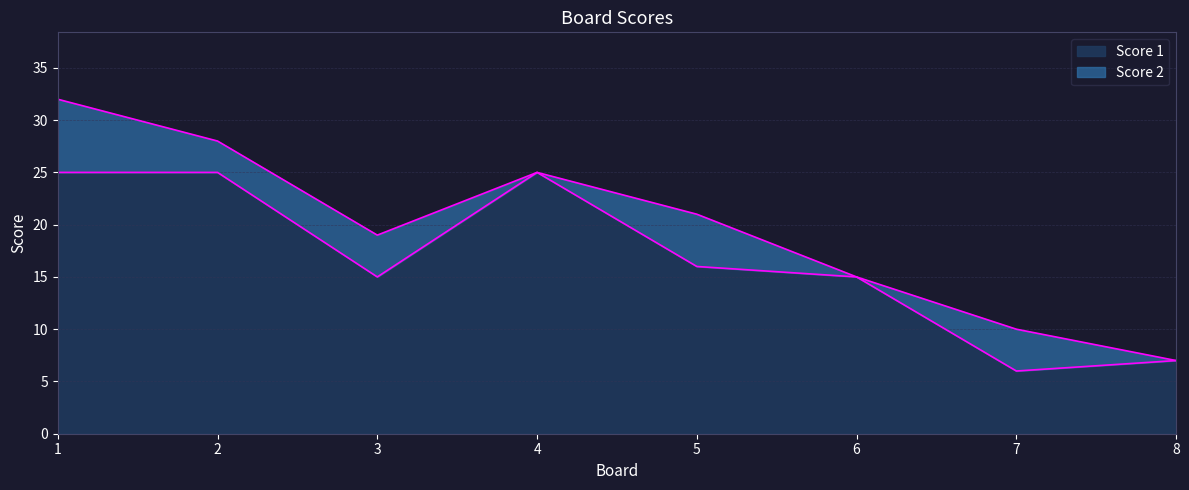

What is the value of the 7th point from the left?

6